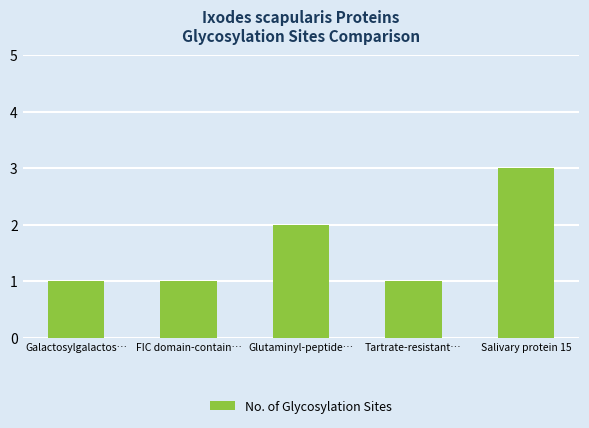

The chart shows a value of 1 at Tartrate-resistant…. True or false?

True